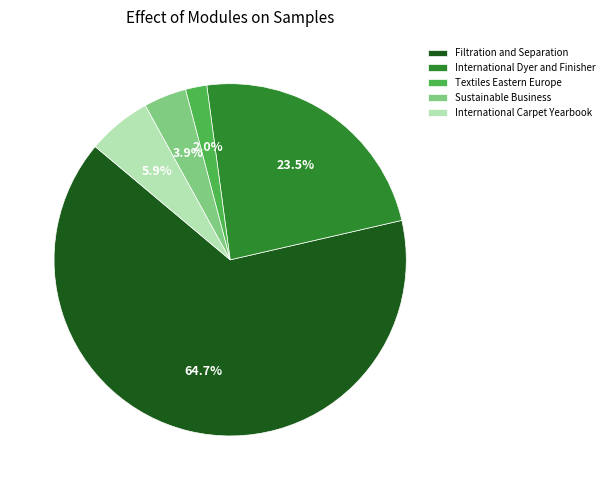

Rank the categories by value from highest to lowest.

Filtration and Separation, International Dyer and Finisher, International Carpet Yearbook, Sustainable Business, Textiles Eastern Europe